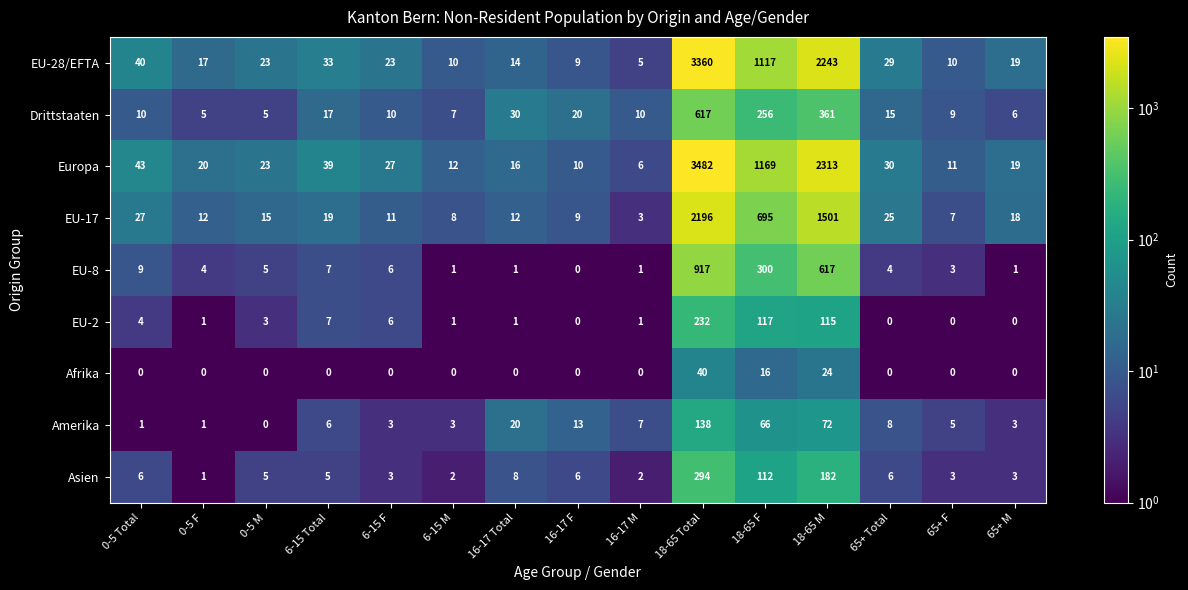

Which label corresponds to the largest value in the chart?

18-65 Total